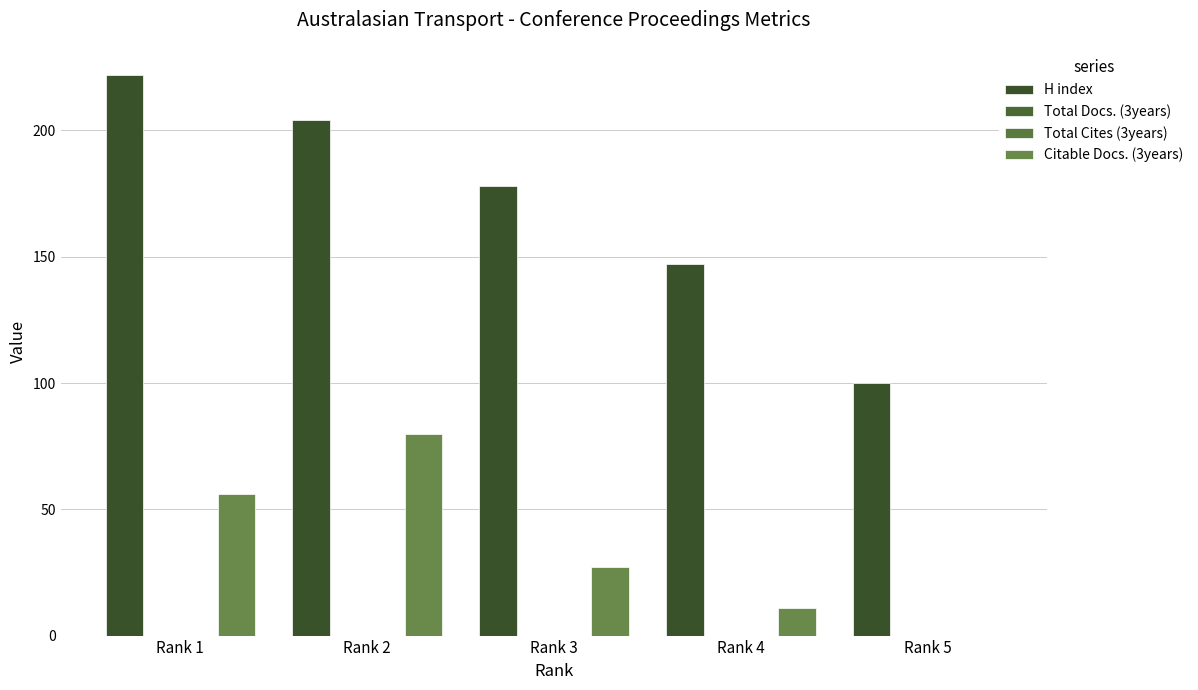

List the series in order of their peak value, highest first.

H index, Citable Docs. (3years), Total Docs. (3years), Total Cites (3years)